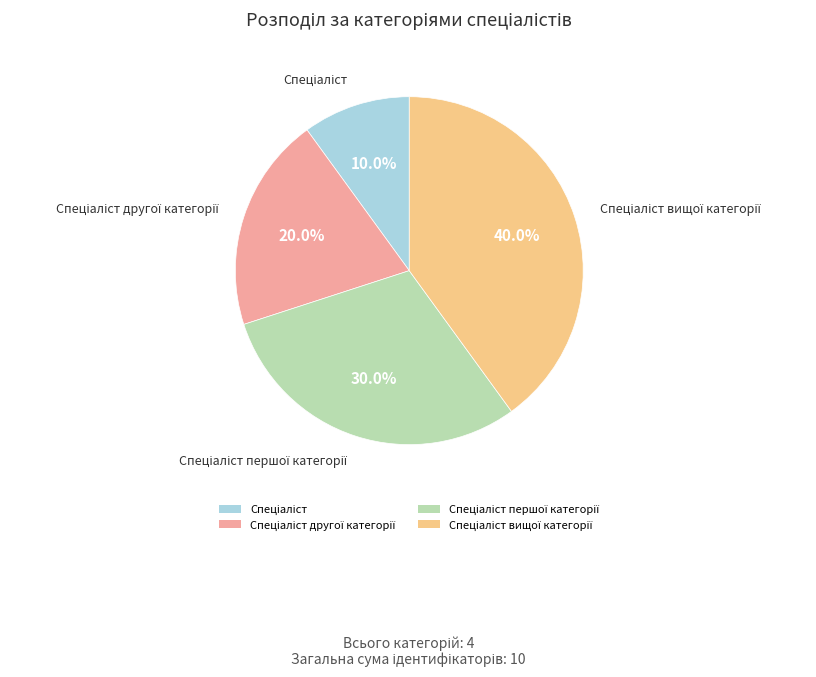

Is there a majority slice in this chart?

No